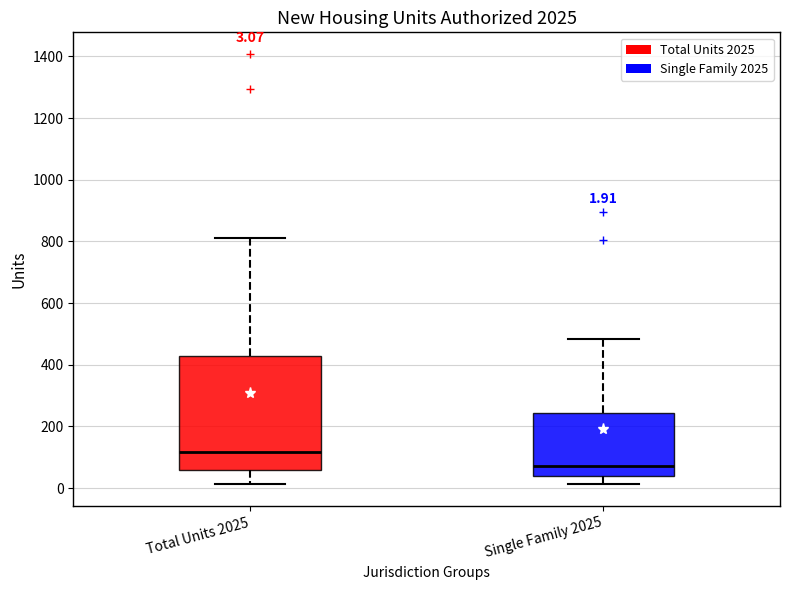

Which box's median line is the highest?

Total Units 2025